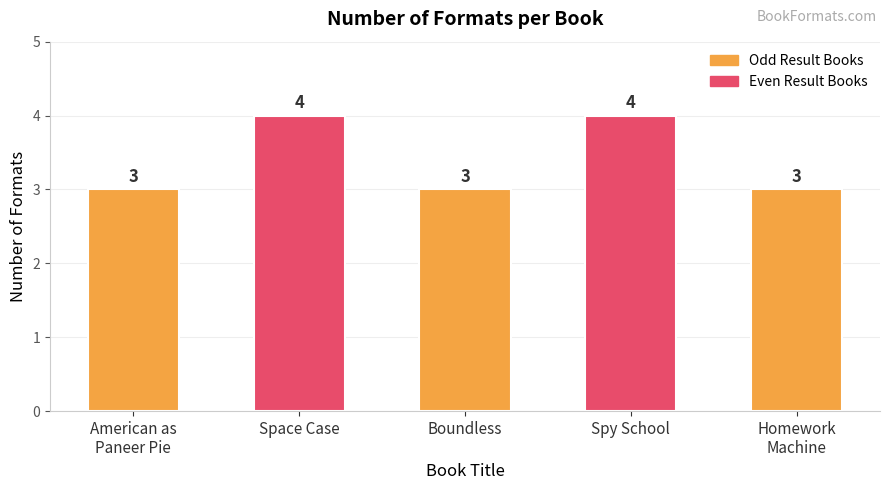

Count the values in the range 3 to 4.

5